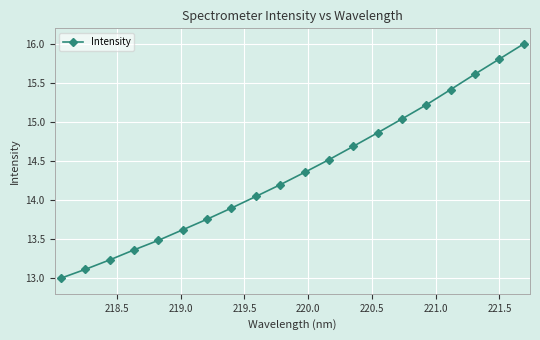

What is the greatest value displayed?

16.0